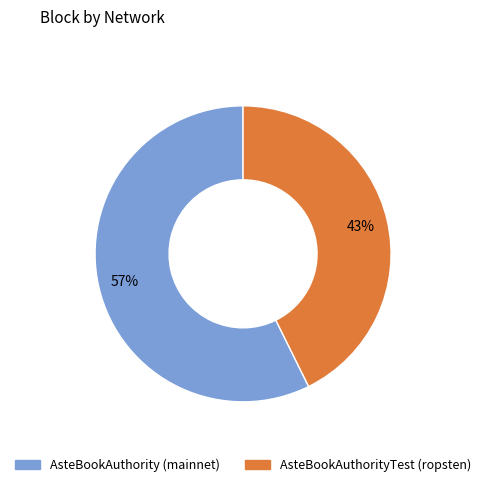

To the nearest percent, what percentage of the pie is AsteBookAuthorityTest (ropsten)?

43%